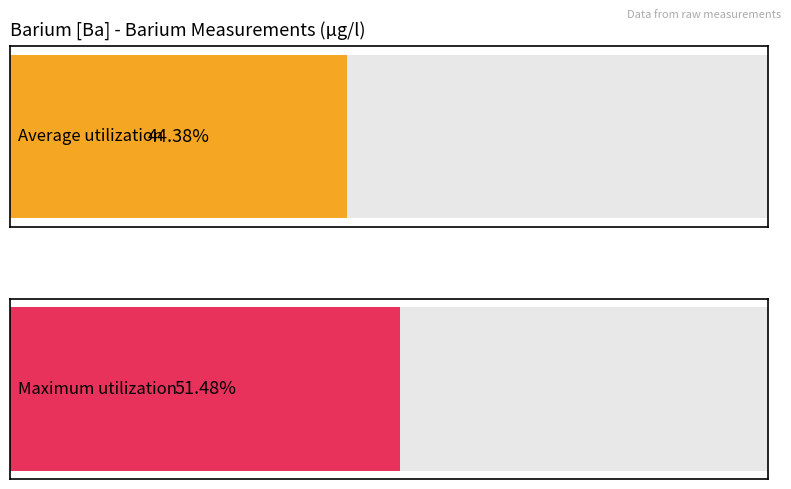

Are the bars horizontal?

Yes